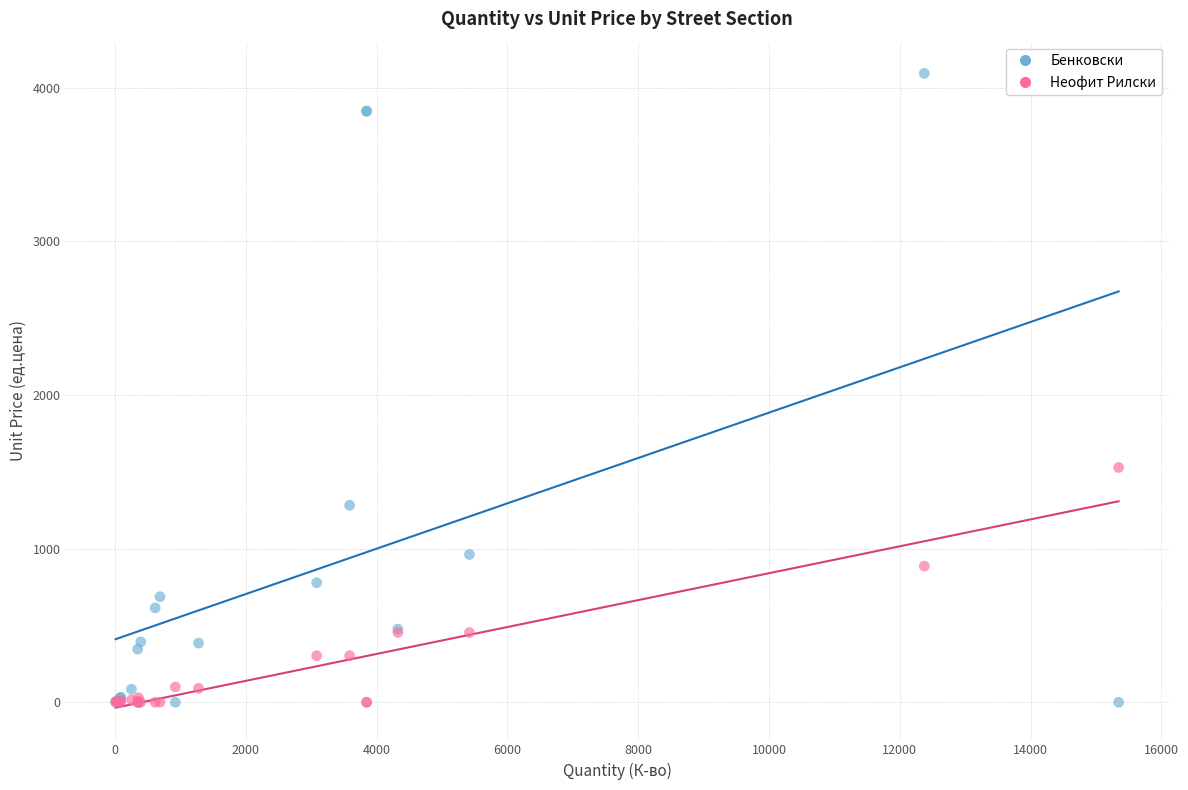

In the Бенковски series, what Y value is closest to 2046?

1282.0